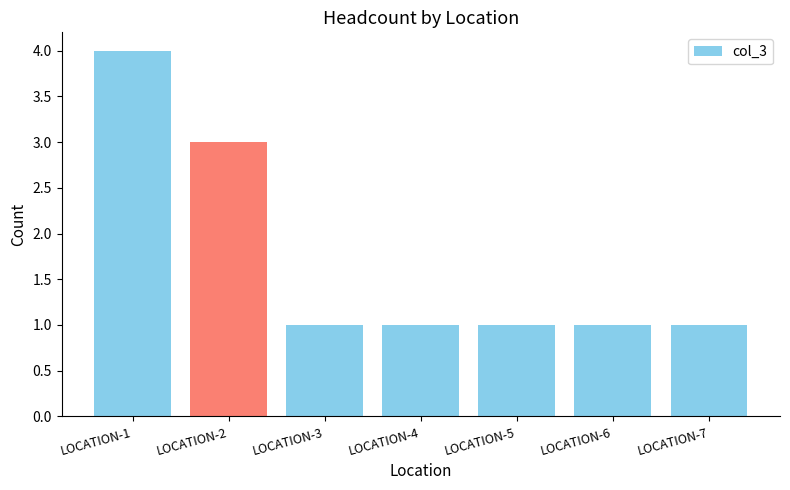

The value at LOCATION-1 is 4. True or false?

True